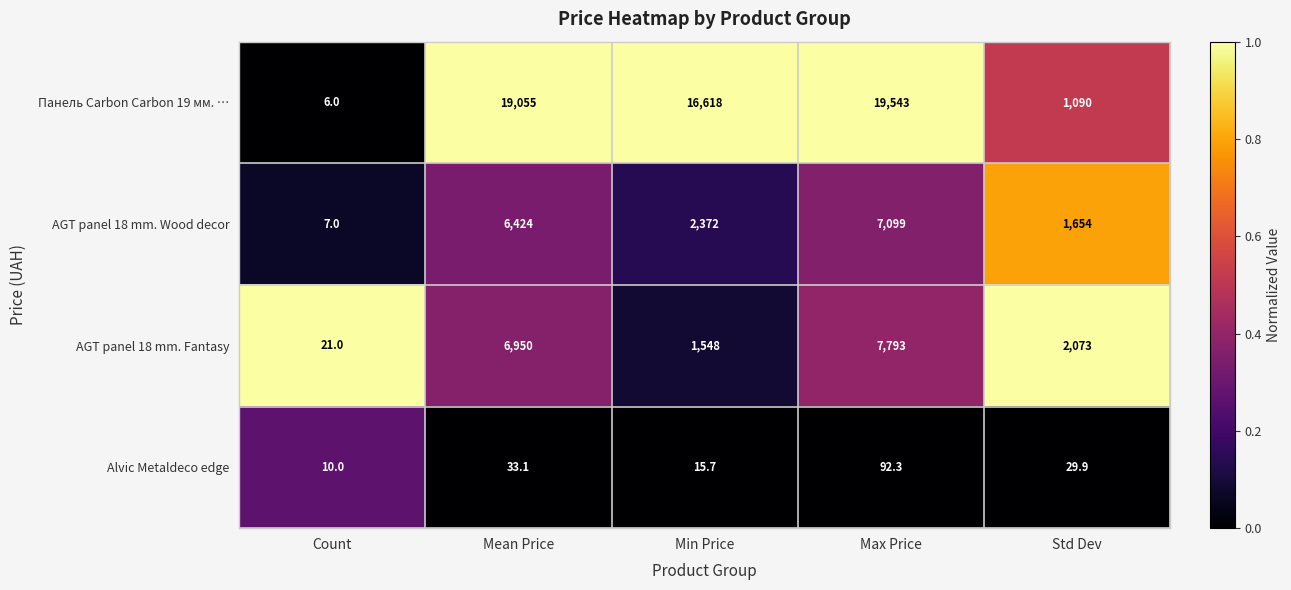

Which series changed the most between Mean Price and Max Price?

AGT panel 18 mm. Fantasy